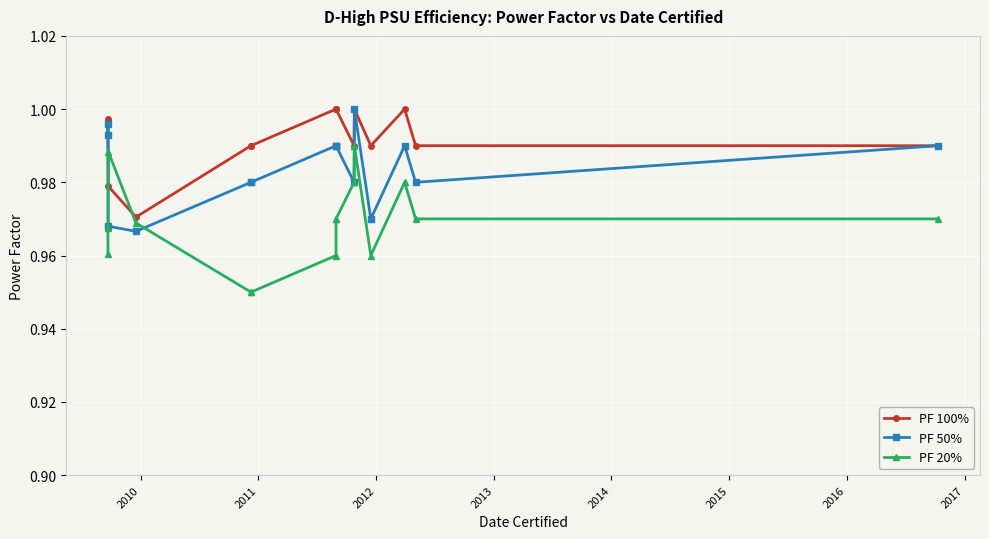

How many series are shown in this chart?

3